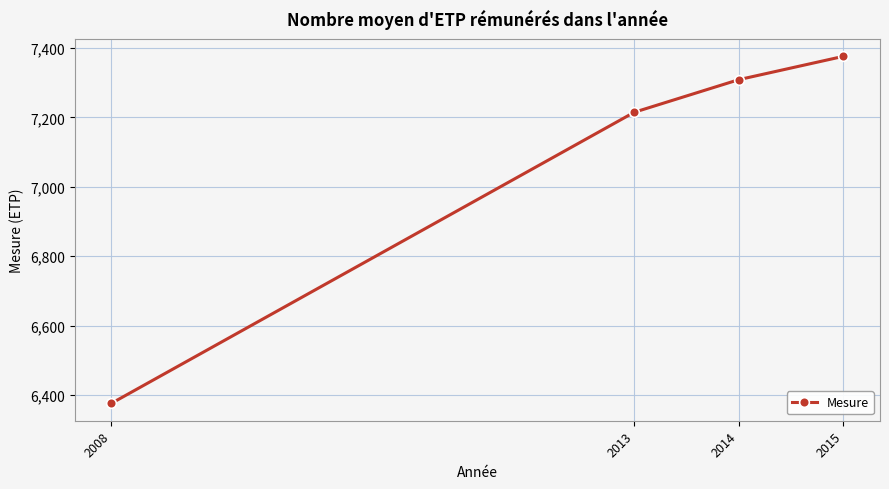

Rank the categories by value from lowest to highest.

2008, 2013, 2014, 2015